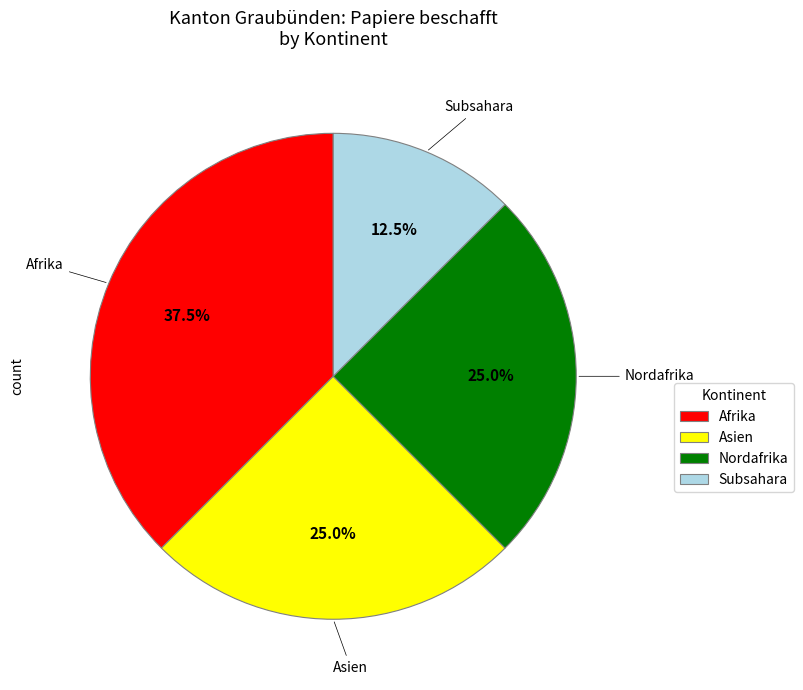

To the nearest percent, what is the difference between the largest and smallest slice percentages?

25%